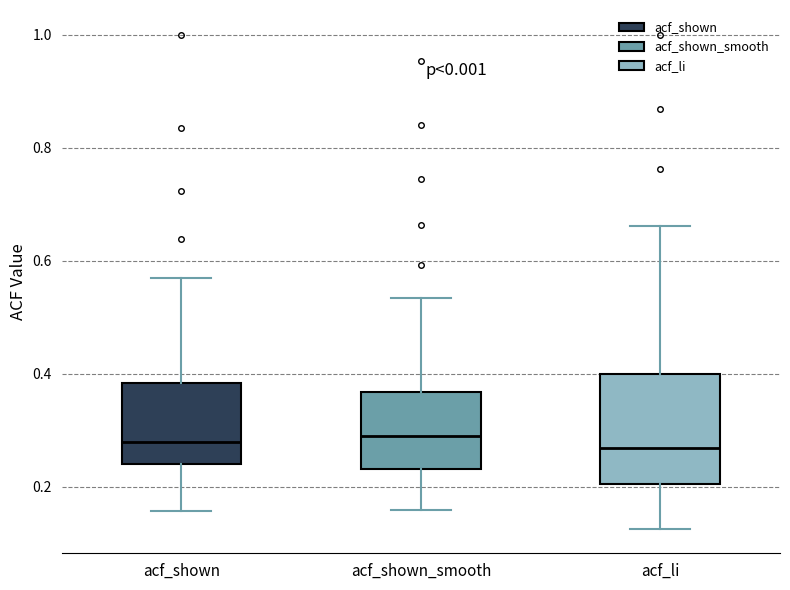

Which box is the tallest, from its lower edge to its upper edge?

acf_li